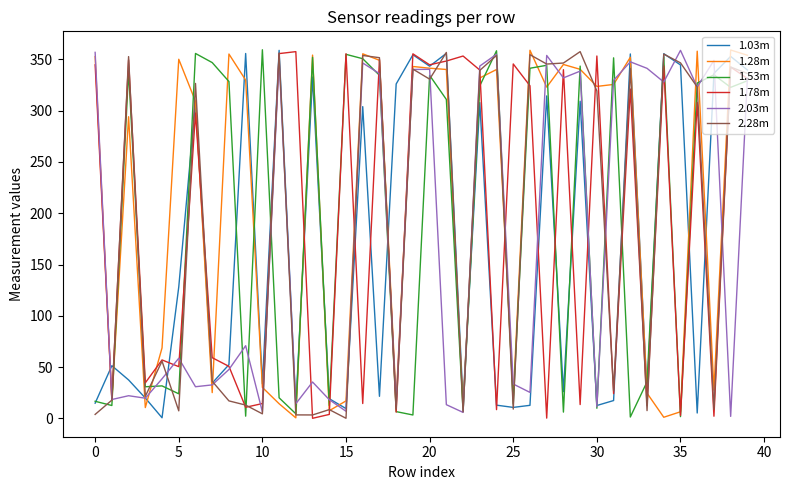

What is the maximum value shown in the chart?

359.4